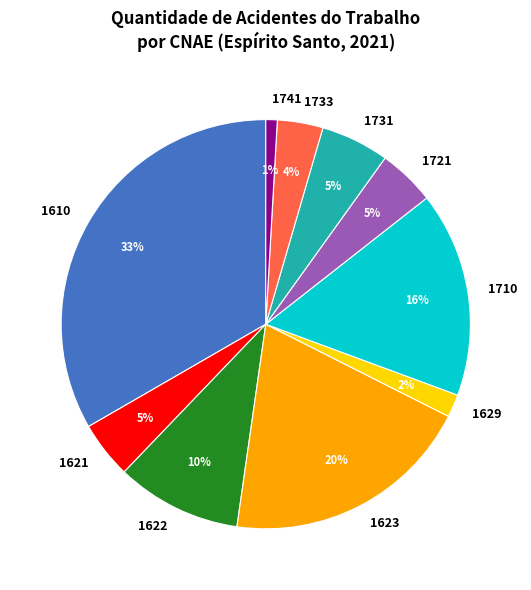

How many segments does this pie chart have?

10